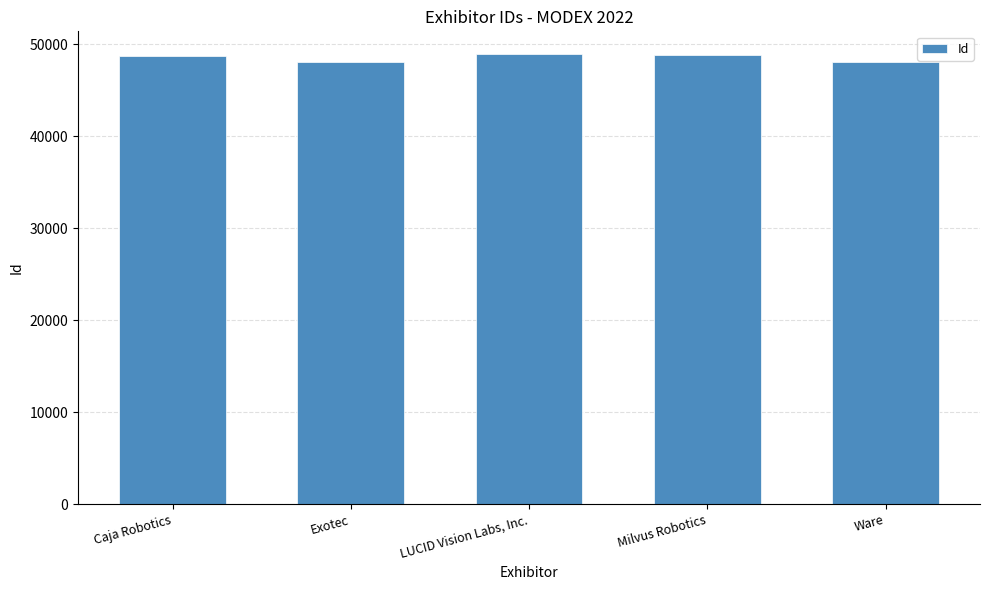

Rank the categories by value from lowest to highest.

Exotec, Ware, Caja Robotics, Milvus Robotics, LUCID Vision Labs, Inc.